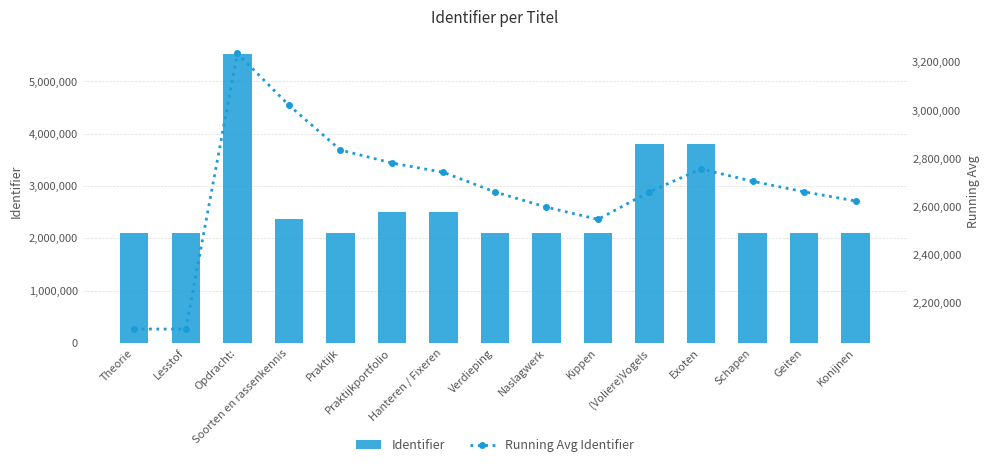

Which series has the widest spread of values?

Identifier